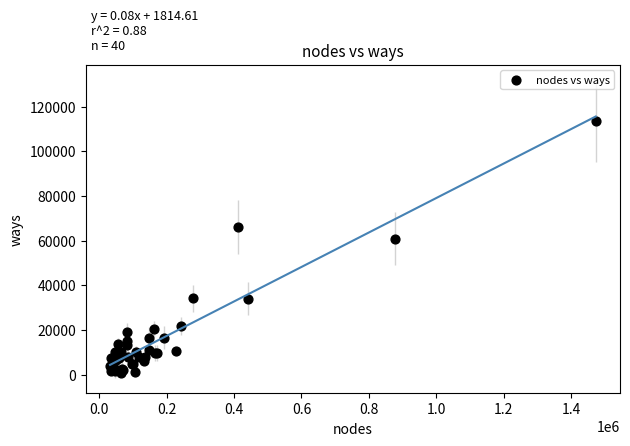

What Y value in the scatter plot is closest to 57004?

60885